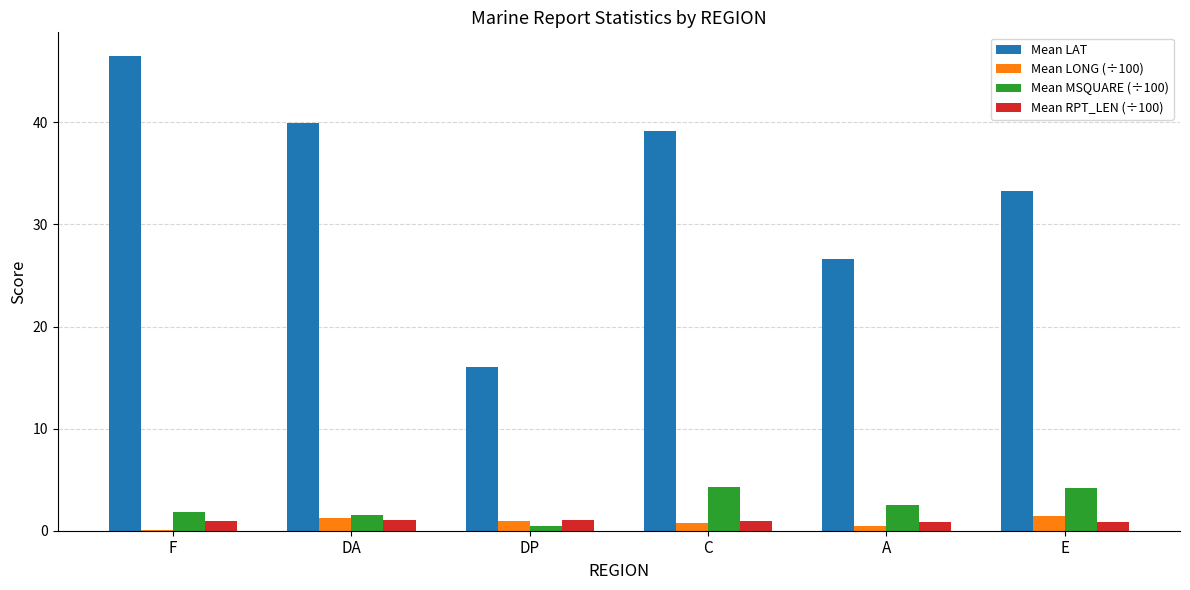

At which category is the sum across all series the highest?

F